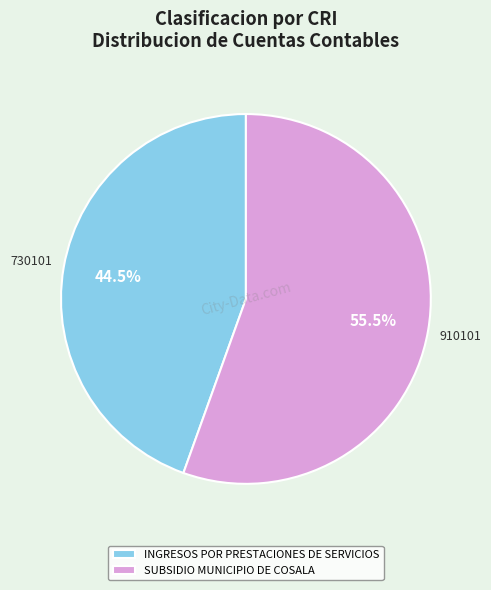

Rank the categories by value from highest to lowest.

SUBSIDIO MUNICIPIO DE COSALA, INGRESOS POR PRESTACIONES DE SERVICIOS